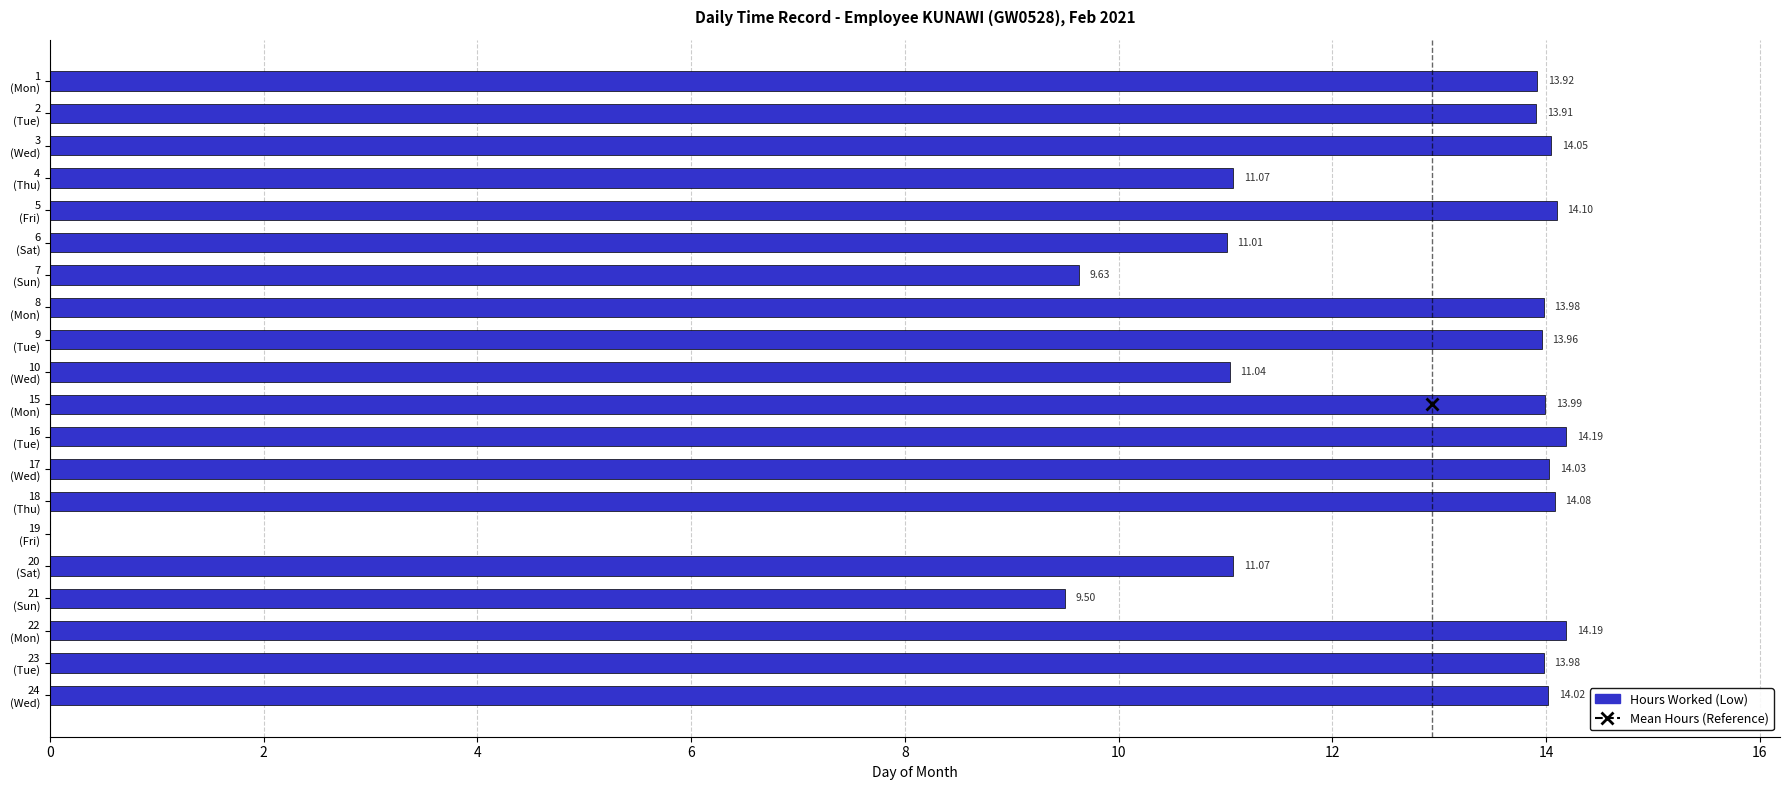

What is the sum of all values?

245.7